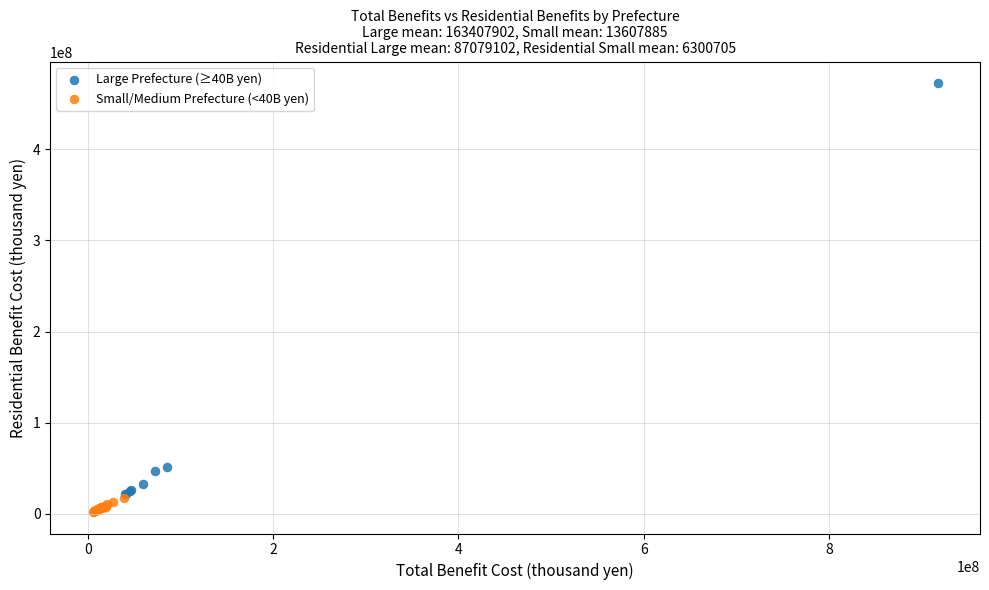

Which series reaches the minimum Y coordinate?

Small/Medium Prefecture (<40B yen)